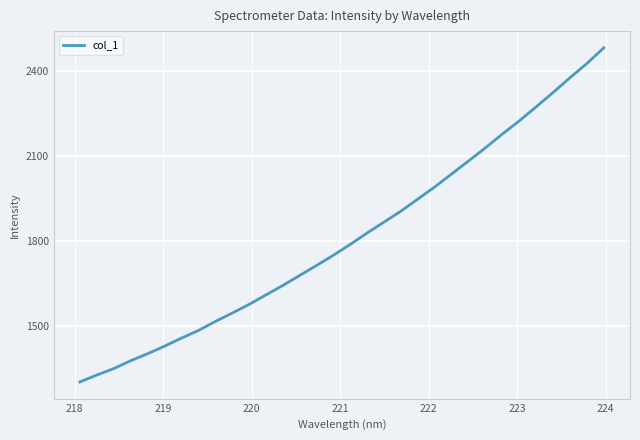

What is the smallest value displayed?

1303.9